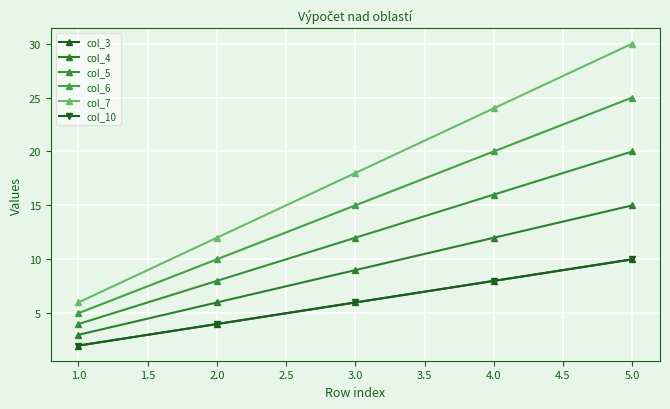

Which series has the largest range (max minus min)?

col_7